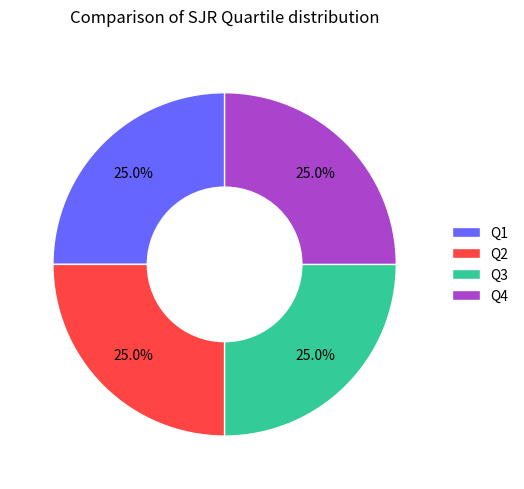

How much of the chart is everything except Q4?

75.0%